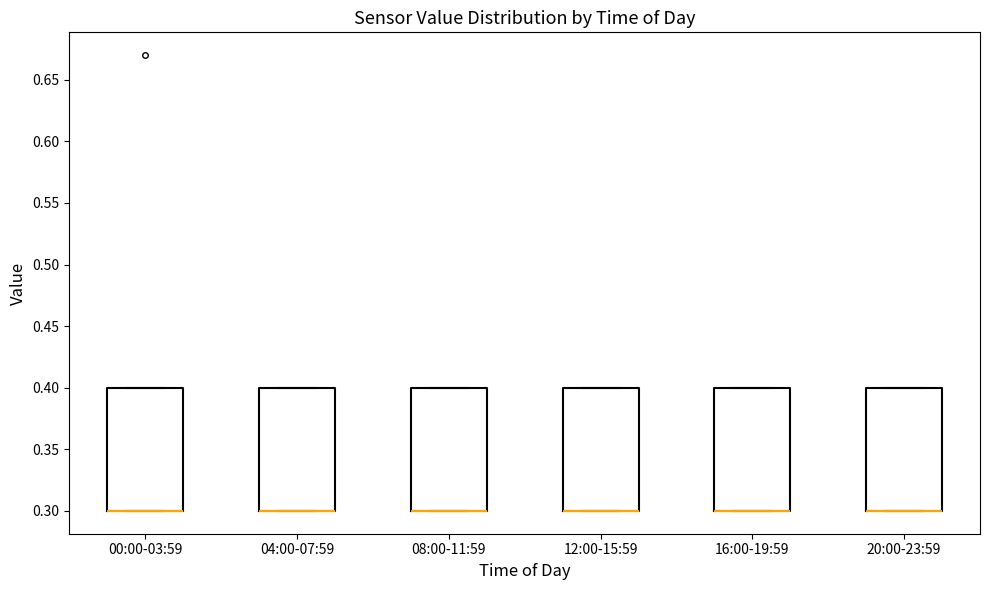

Where is the upper edge of the box for 20:00-23:59 on the y-axis? The values are not printed on the chart, so give them approximately, as read against the axis.

0.4